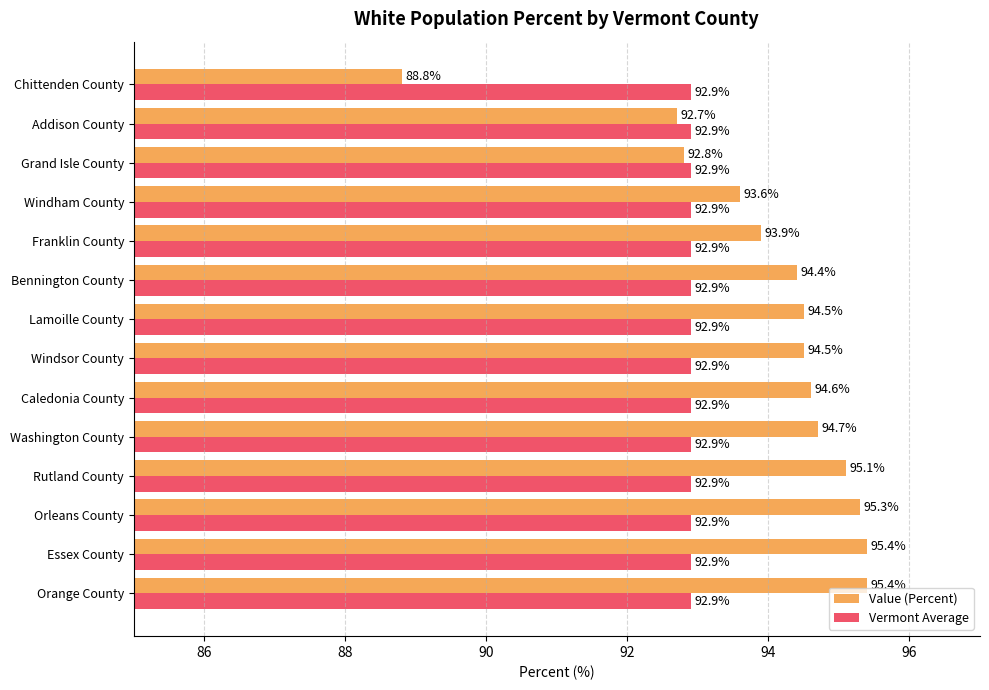

What is the difference between the second highest and second lowest values in the Value (Percent) series?

2.7